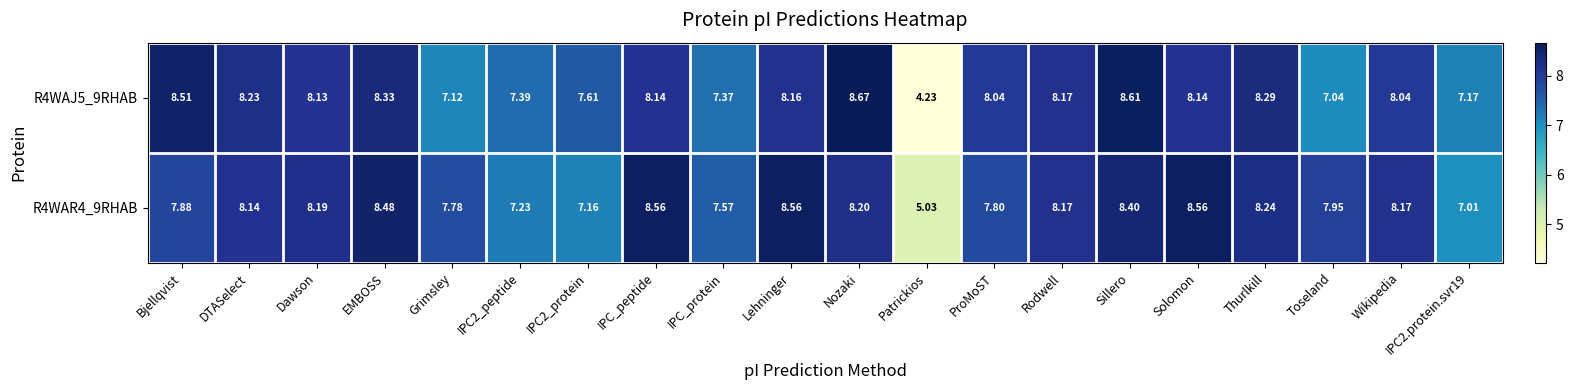

At which category is the sum across all series the highest?

Sillero